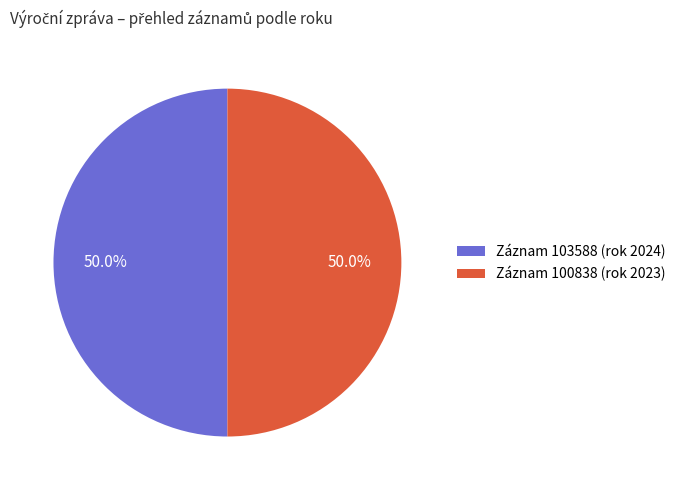

Approximately how many times larger is the value at Záznam 100838 (rok 2023) compared to Záznam 103588 (rok 2024)?

1.0